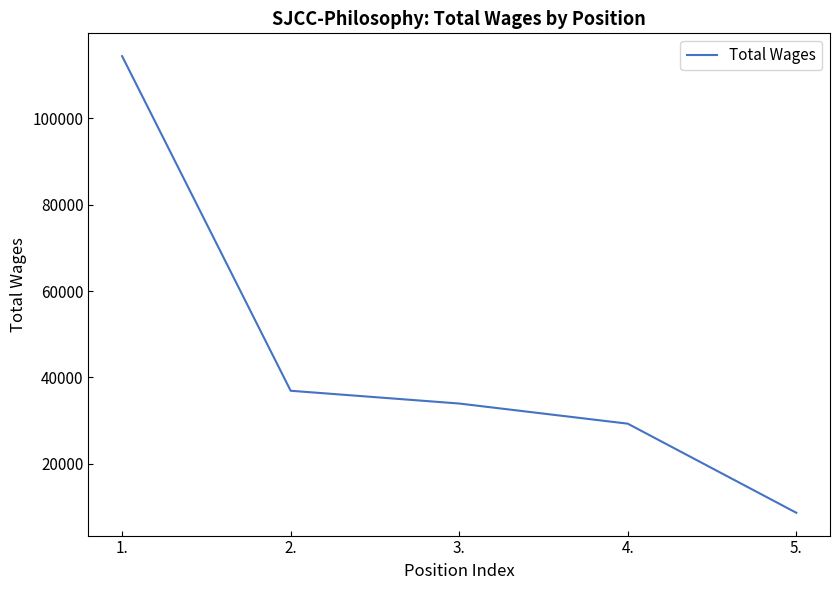

Reading left to right, transcribe all the data shown in this chart.

1.=114386	2.=36926	3.=33969	4.=29307	5.=8683